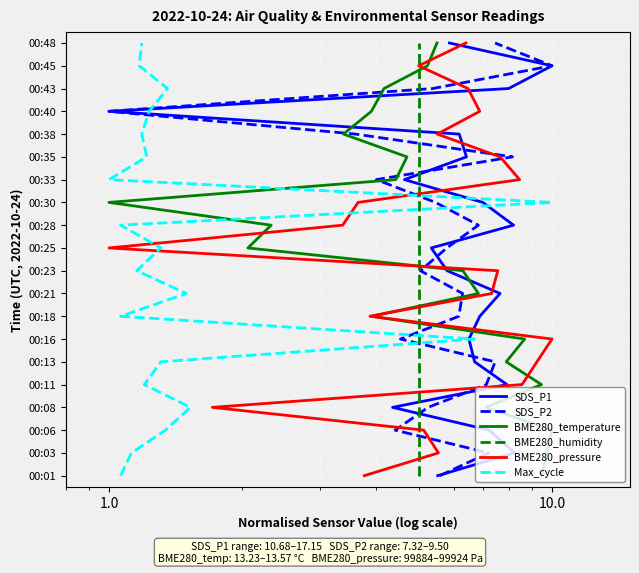

How many series are shown in this chart?

6